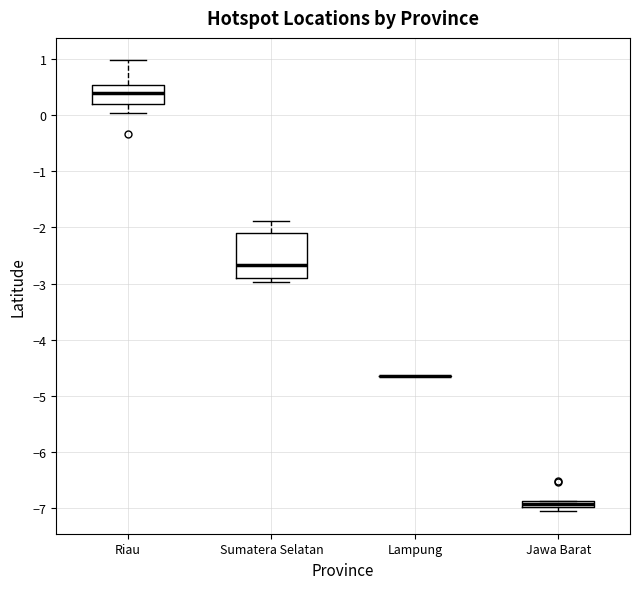

Where is the upper edge of the box for Sumatera Selatan on the y-axis? The values are not printed on the chart, so give them approximately, as read against the axis.

-2.1